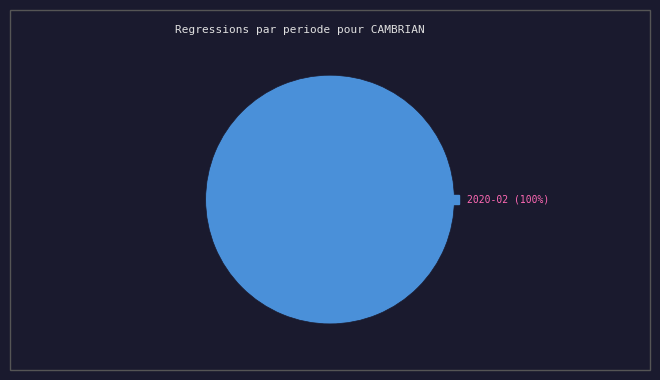

How many slices are in this pie chart?

1